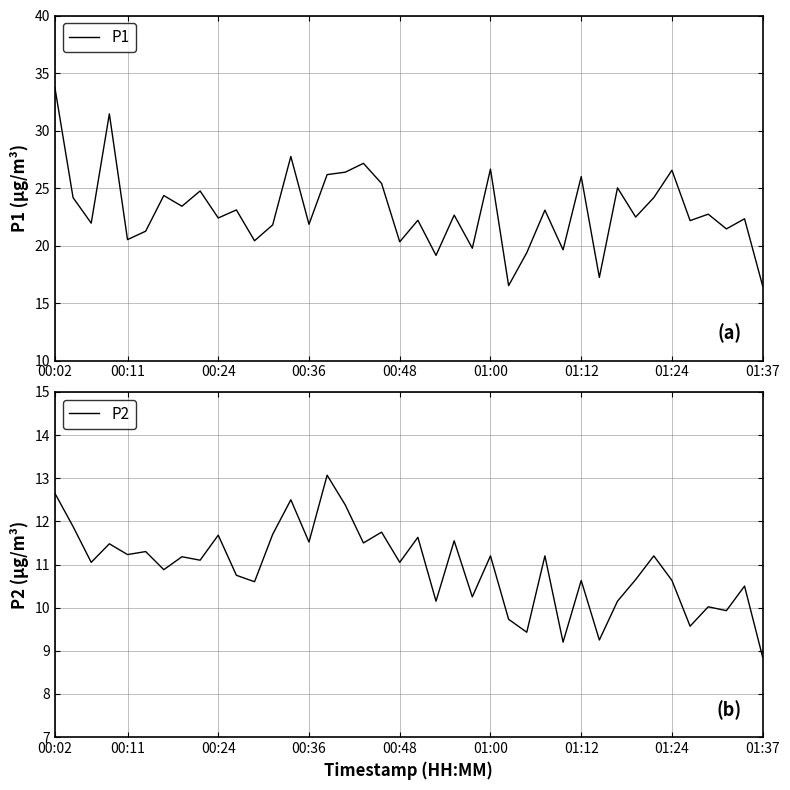

True or false: P2 and P1 intersect in this chart.

False